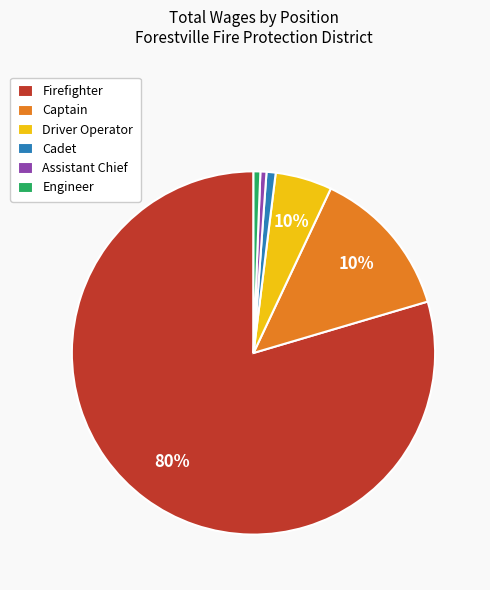

What percentage is NOT represented by Cadet?

99.2%